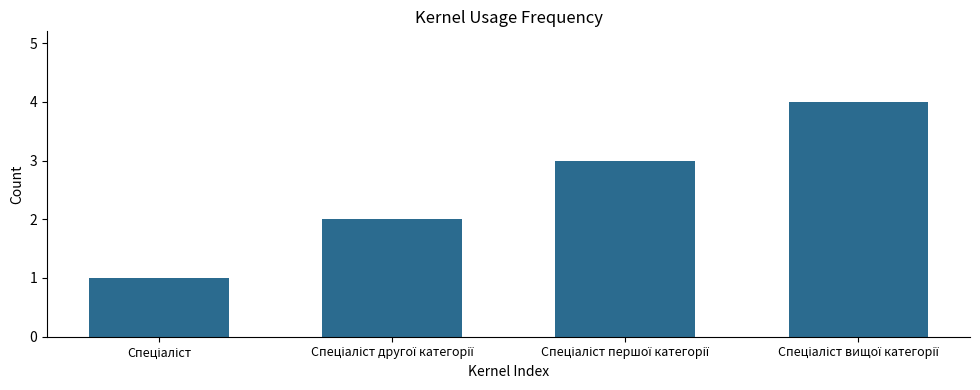

What is the sum of all values?

10